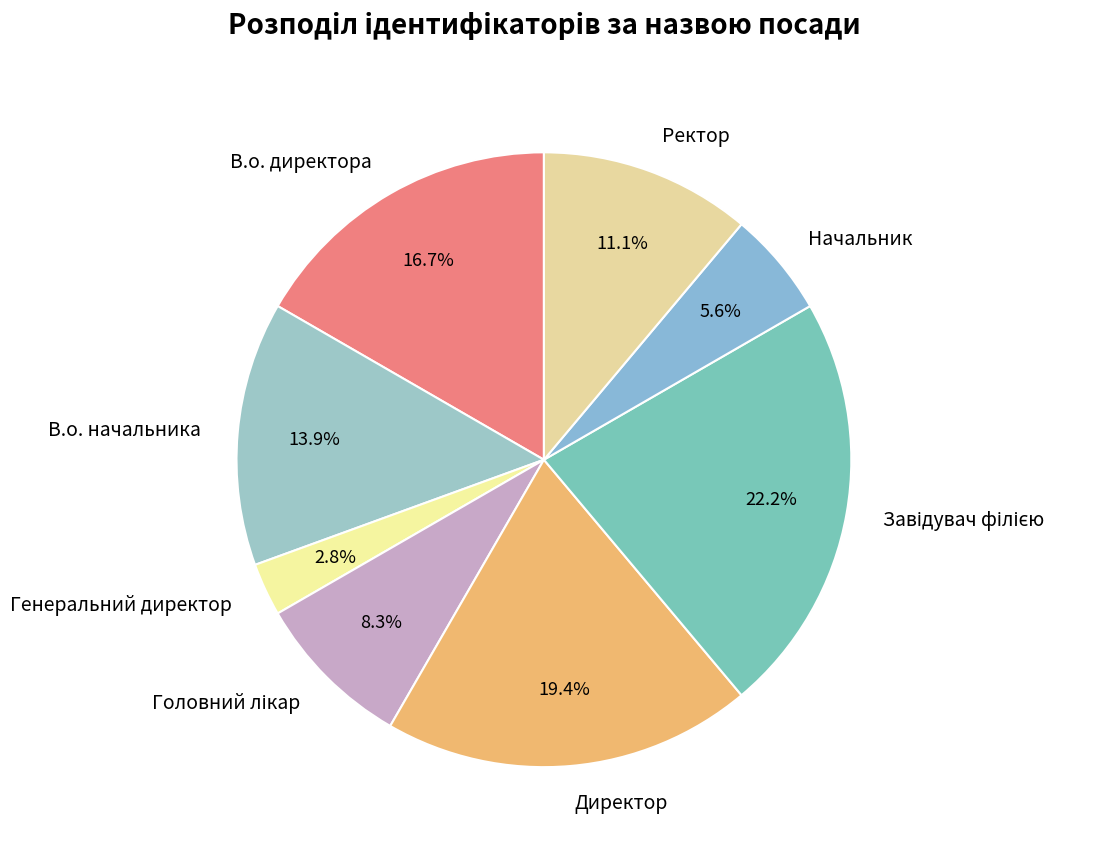

What is the ratio of the value at Начальник to the value at Генеральний директор?

2.0